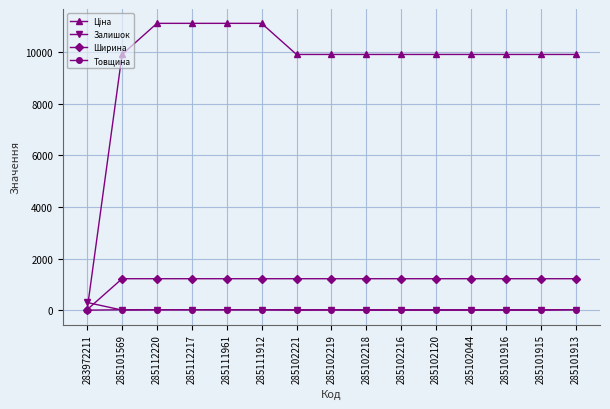

What is the greatest value displayed?

11113.6